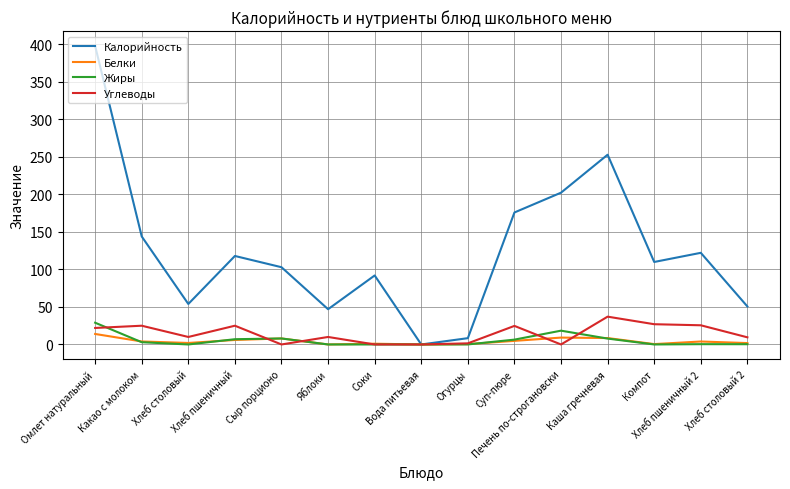

What is the highest value of the Жиры series?

29.0